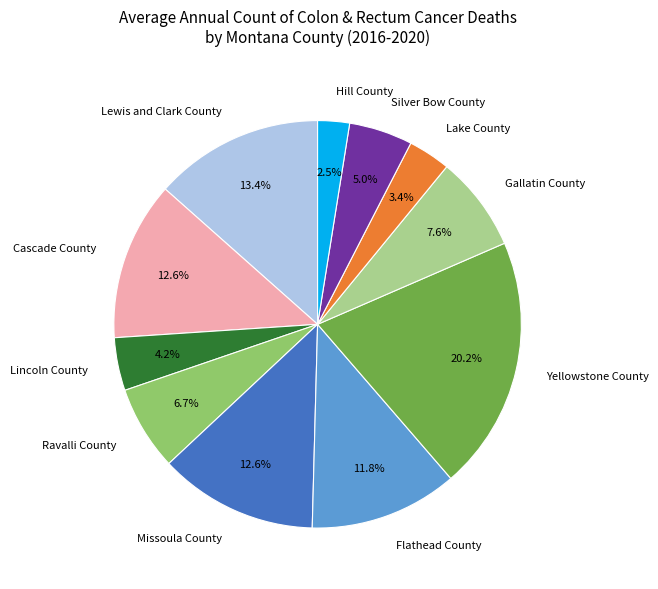

Which has a higher value, Gallatin County or Lewis and Clark County?

Lewis and Clark County